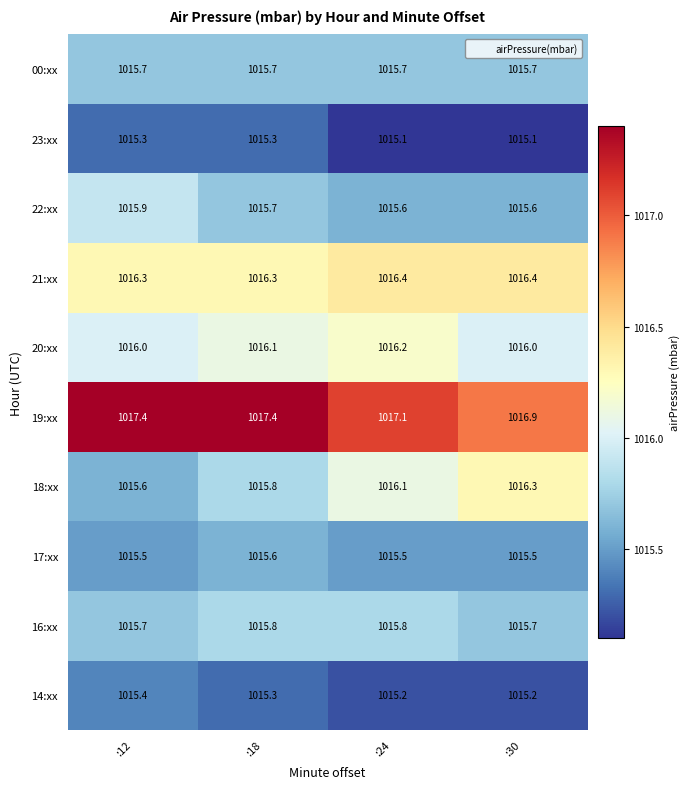

What is the smallest value displayed?

1015.1